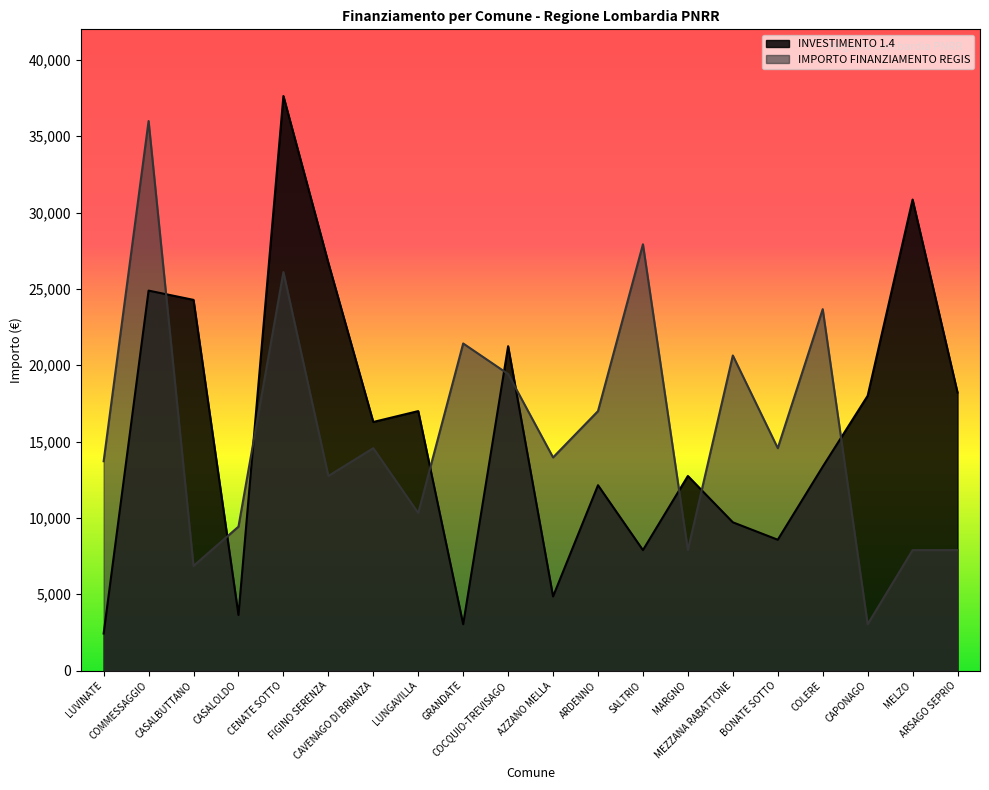

Count the number of data series in this chart.

2